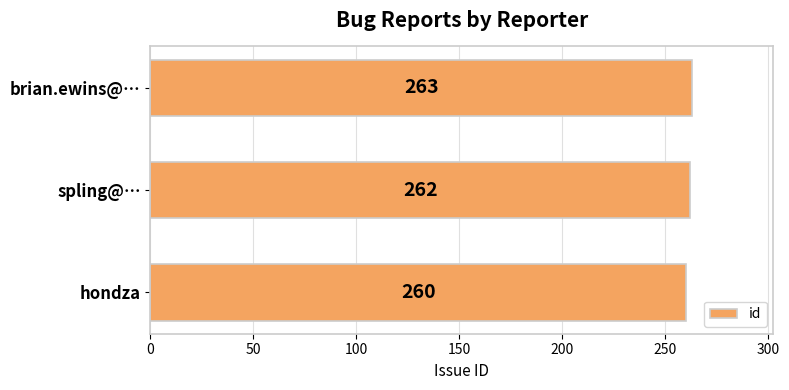

True or false: the data shows 133 at spling@….

False